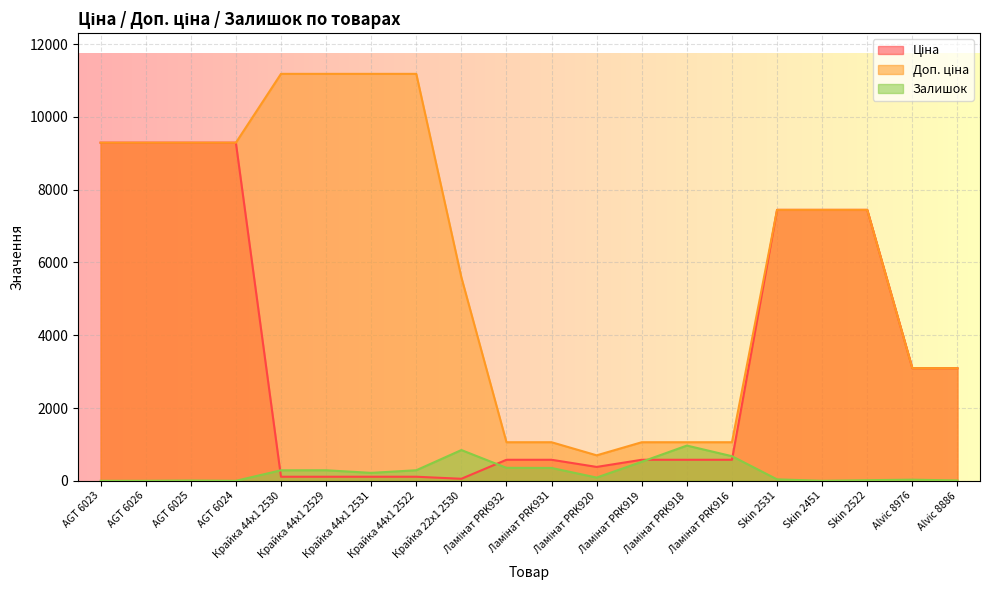

Rank the series by their average value, from lowest to highest.

Залишок, Ціна, Доп. ціна